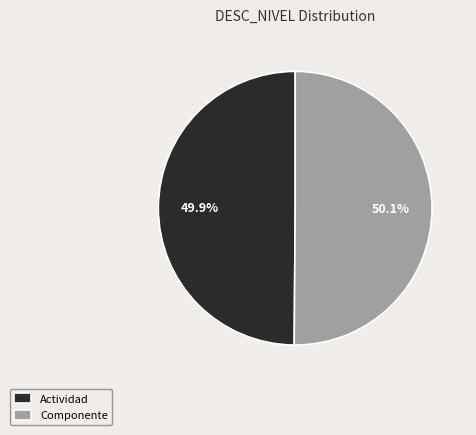

To the nearest percent, what is the combined percentage of Actividad and Componente?

100%